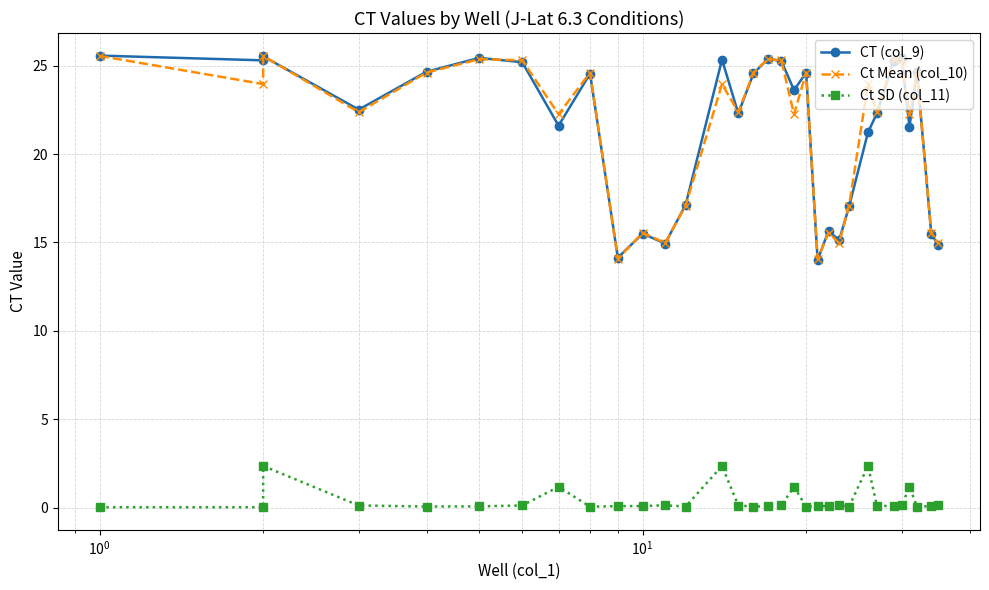

How many values in the Ct Mean (col_10) series are below 23?

16